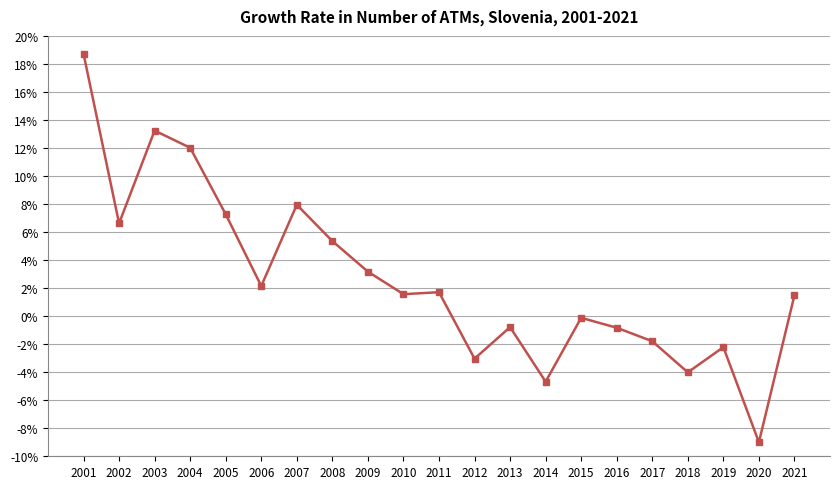

What is the difference between the maximum and minimum values?

27.7